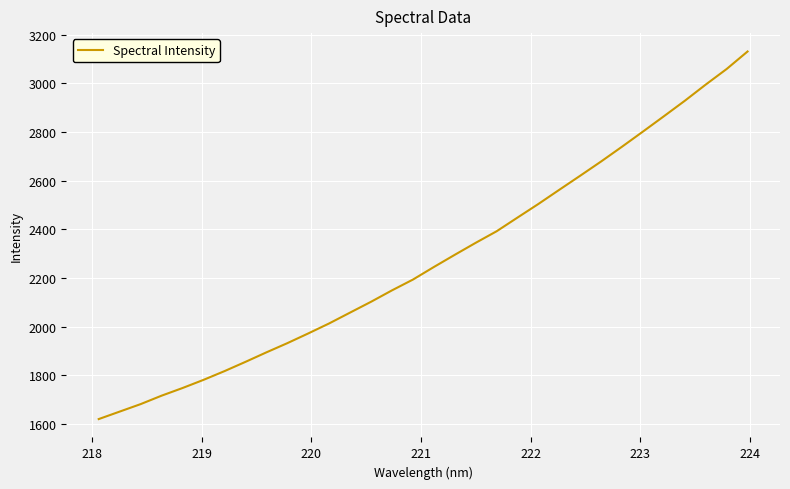

What is the smallest value displayed?

1619.7